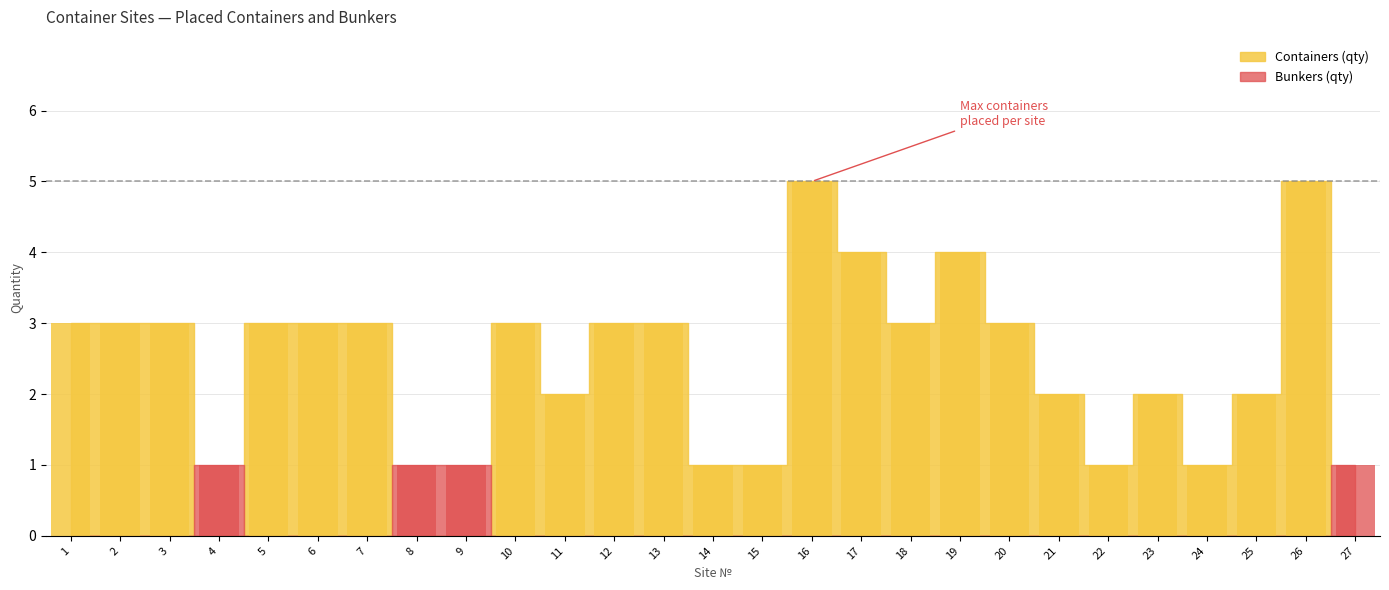

Reading left to right, transcribe all the data shown in this chart.

Containers (qty): 1=3	2=3	3=3	4=0	5=3	6=3	7=3	8=0	9=0	10=3	11=2	12=3	13=3	14=1	15=1	16=5	17=4	18=3	19=4	20=3	21=2	22=1	23=2	24=1	25=2	26=5	27=0
Bunkers (qty): 1=0	2=0	3=0	4=1	5=0	6=0	7=0	8=1	9=1	10=0	11=0	12=0	13=0	14=0	15=0	16=0	17=0	18=0	19=0	20=0	21=0	22=0	23=0	24=0	25=0	26=0	27=1